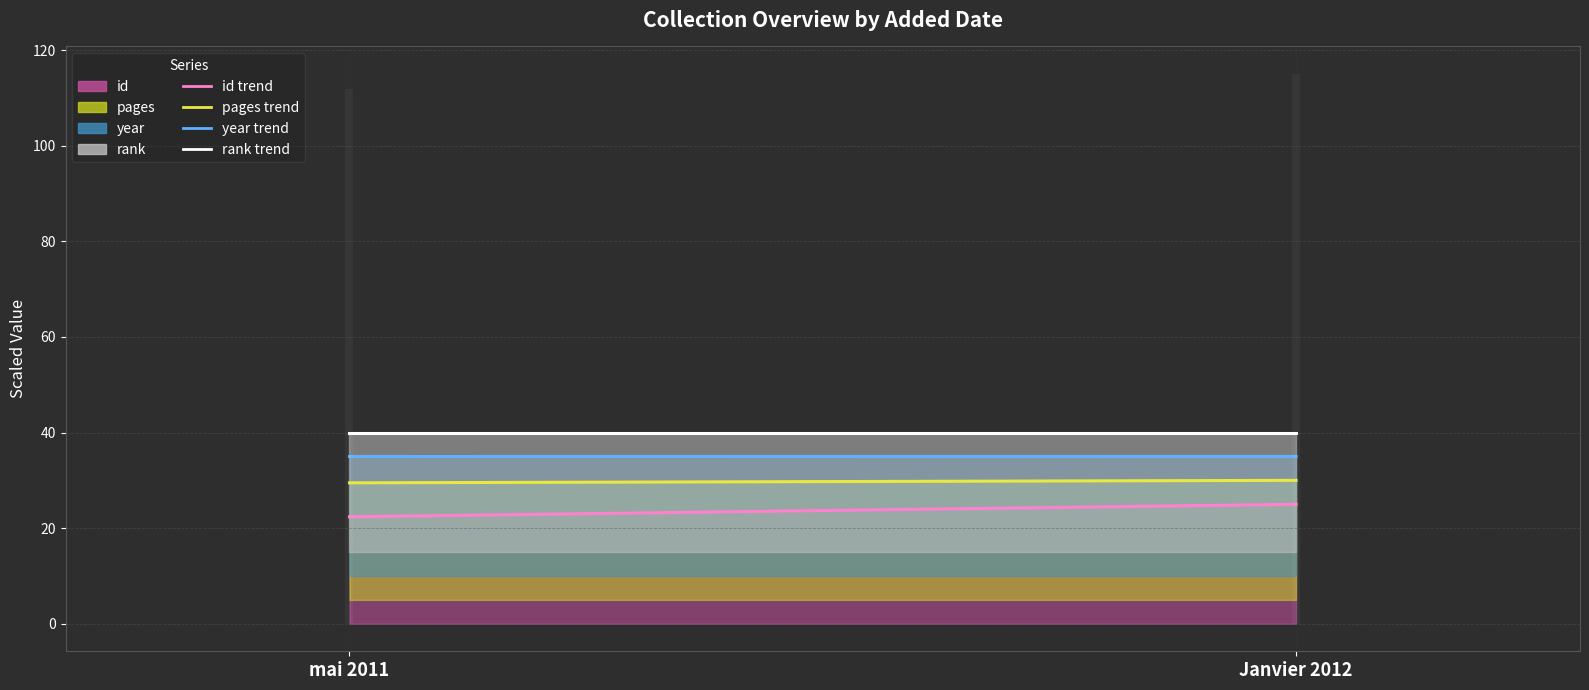

Is the value of pages (trend) at mai 2011 greater than the value of rank (trend) at Janvier 2012?

No